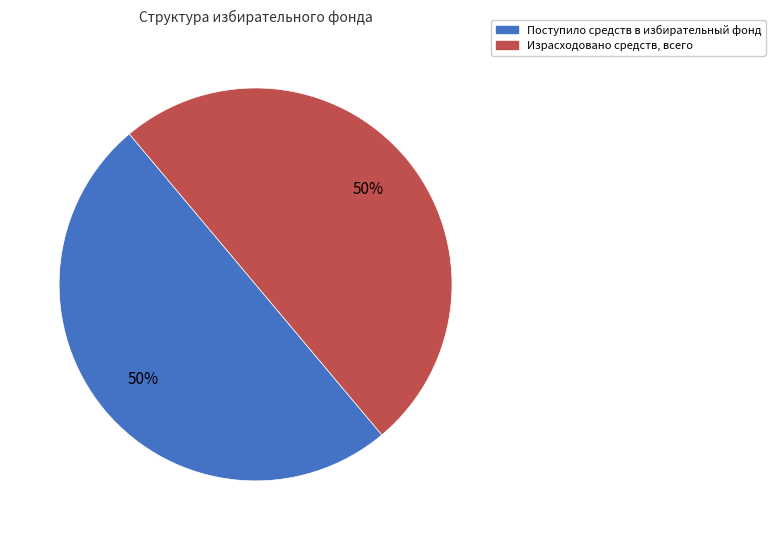

To the nearest percent, what is the average slice percentage?

50%